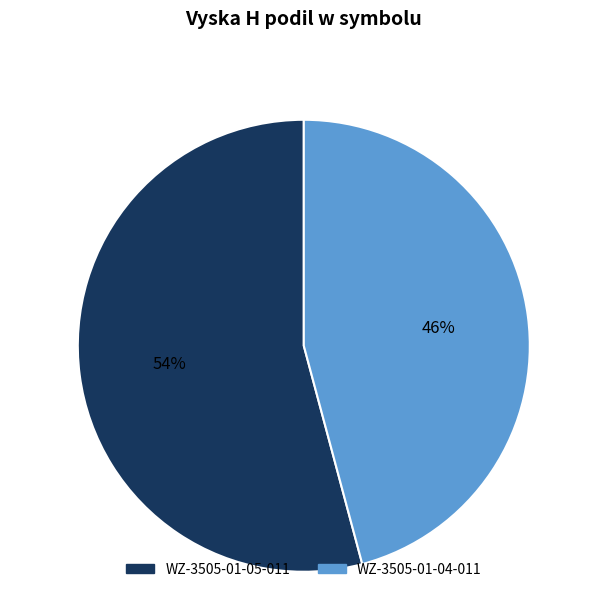

Between WZ-3505-01-05-011 and WZ-3505-01-04-011, which is larger?

WZ-3505-01-05-011